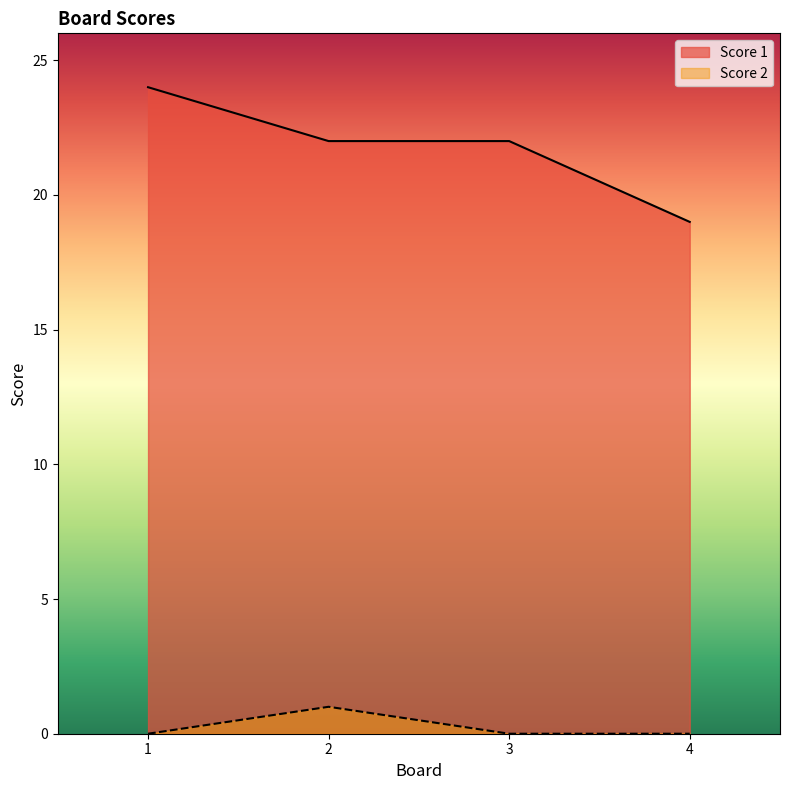

The value of Score 1 at 3 is 22. True or false?

True